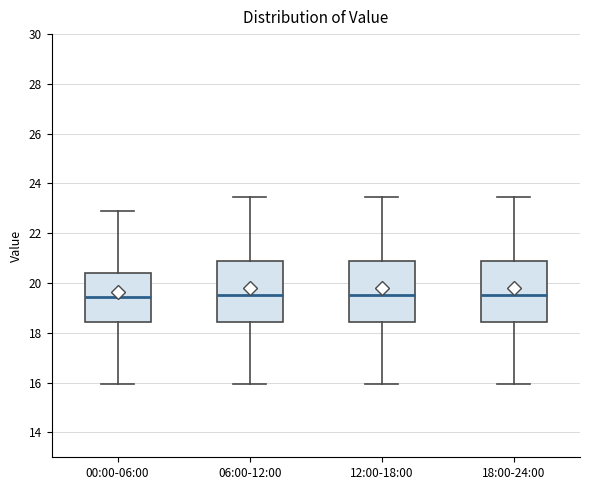

Where is the lower edge of the box for 12:00-18:00 on the y-axis? The values are not printed on the chart, so give them approximately, as read against the axis.

18.4